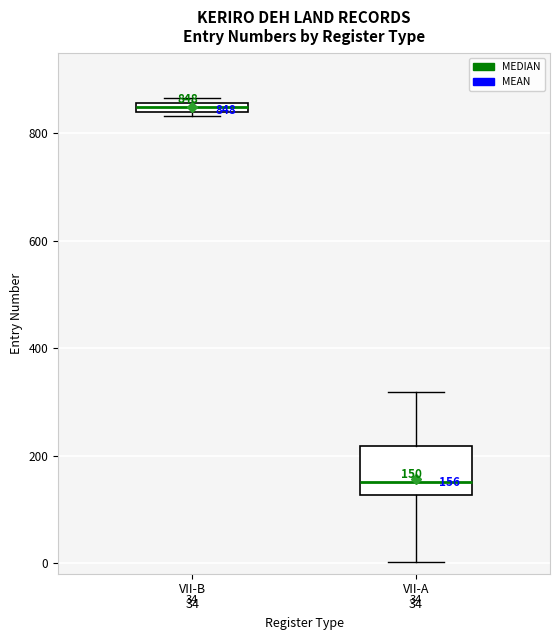

Which box's median line is the lowest?

VII-A 34